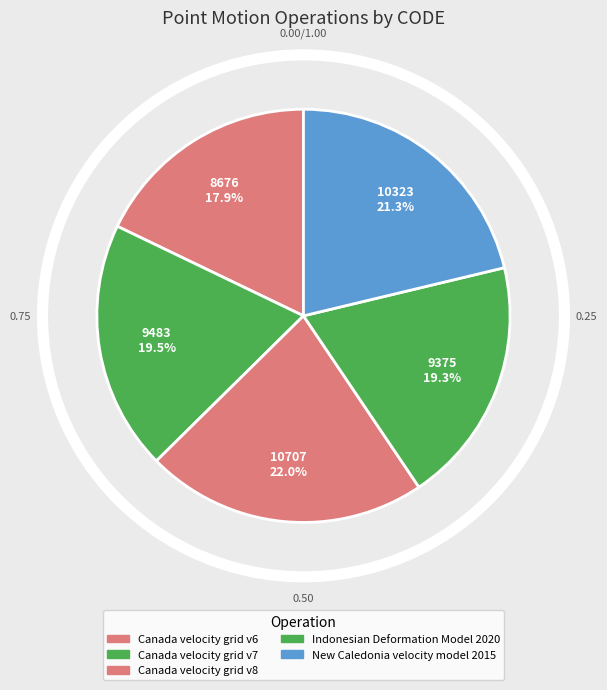

Which slice is the smallest?

Canada velocity grid v6